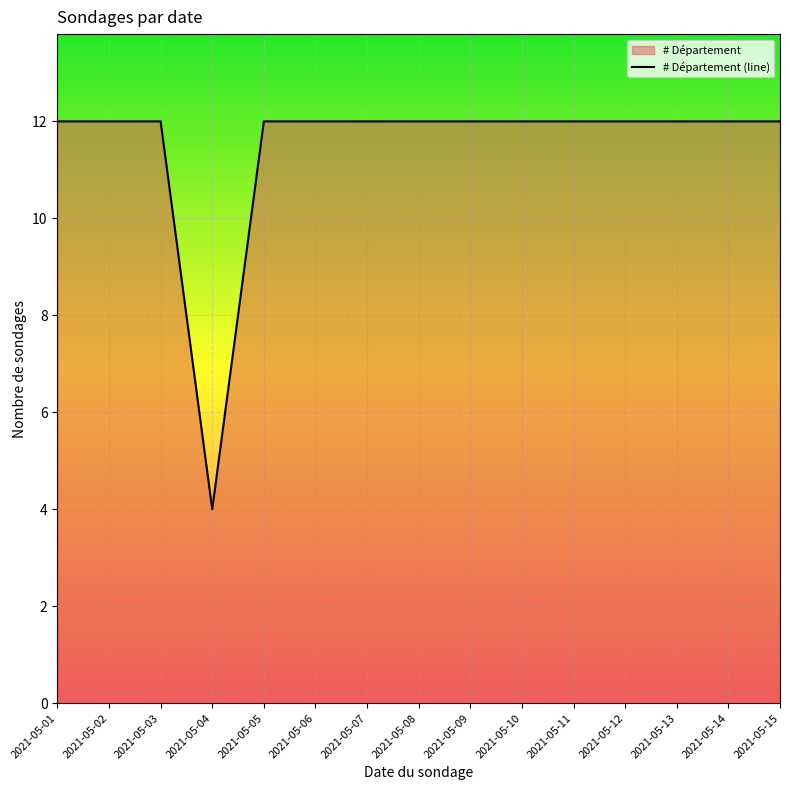

Reading right to left, transcribe all the data shown in this chart.

12	12	12	12	12	12	12	12	12	12	12	4	12	12	12